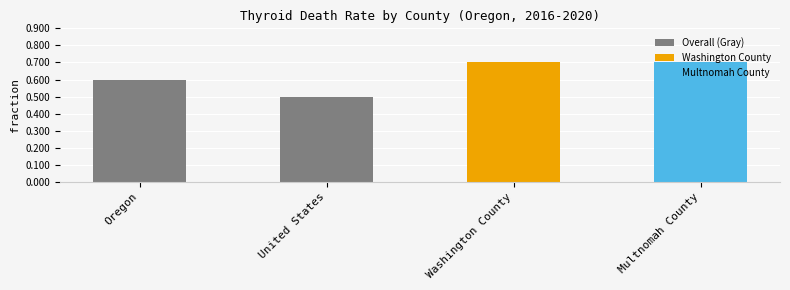

What is the change in value from Oregon to United States?

-0.1